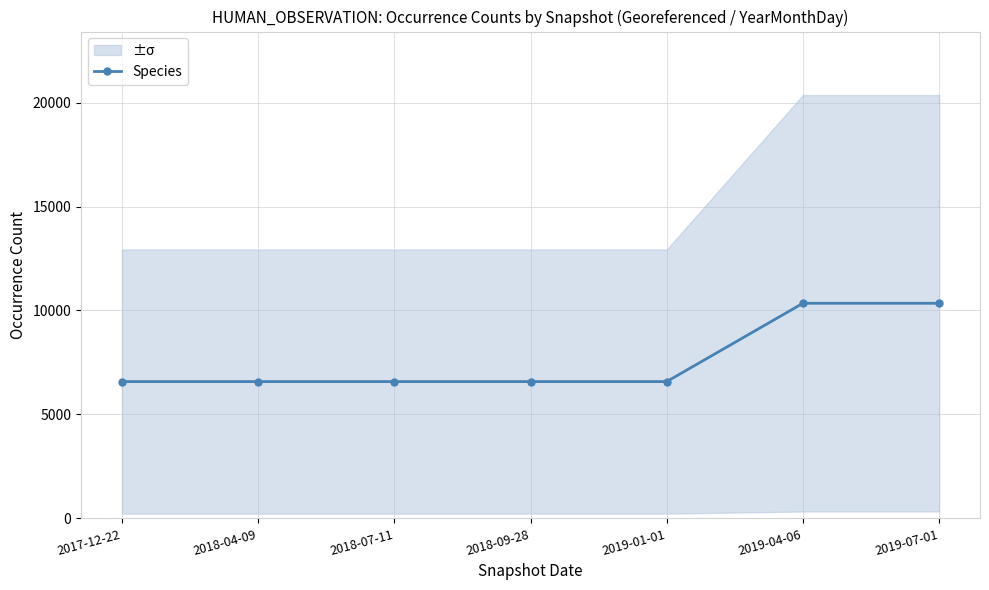

Count the number of categories in the chart.

7